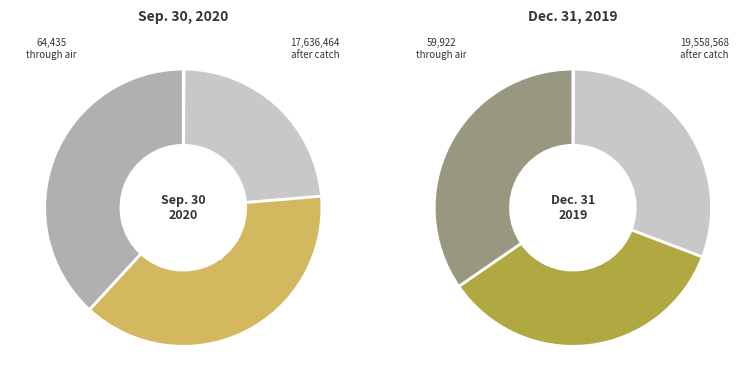

Is Allowance for doubtful accounts the majority of the pie?

No